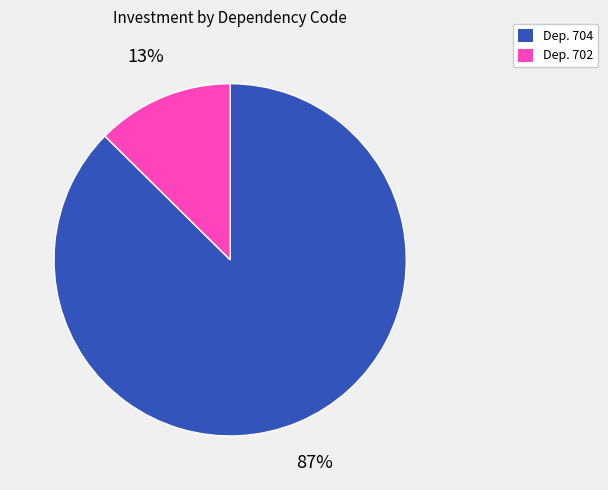

Is there any slice that represents more than half of the pie?

Yes